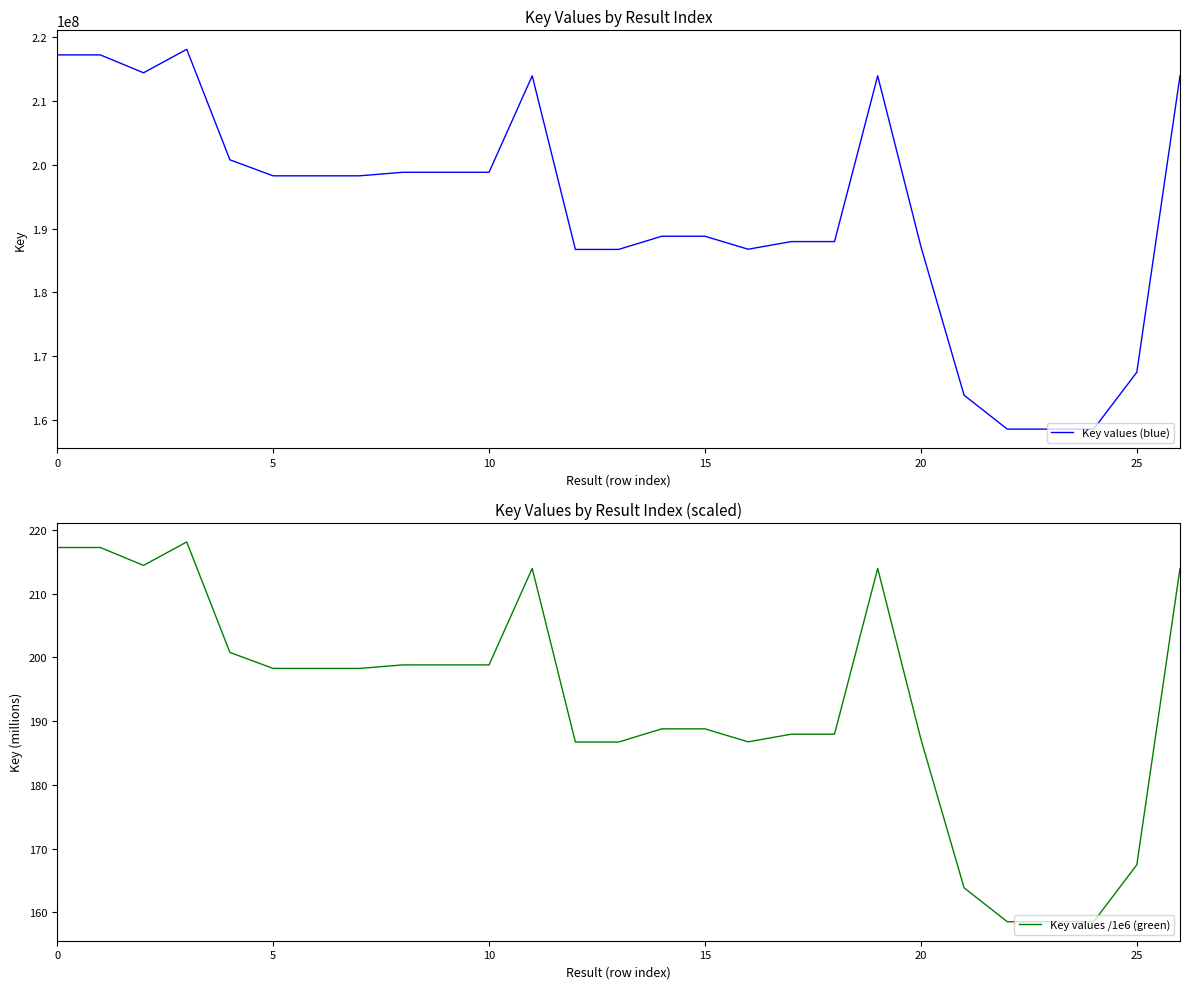

How many data points in Key values /1e6 (green) are less than 198?

13